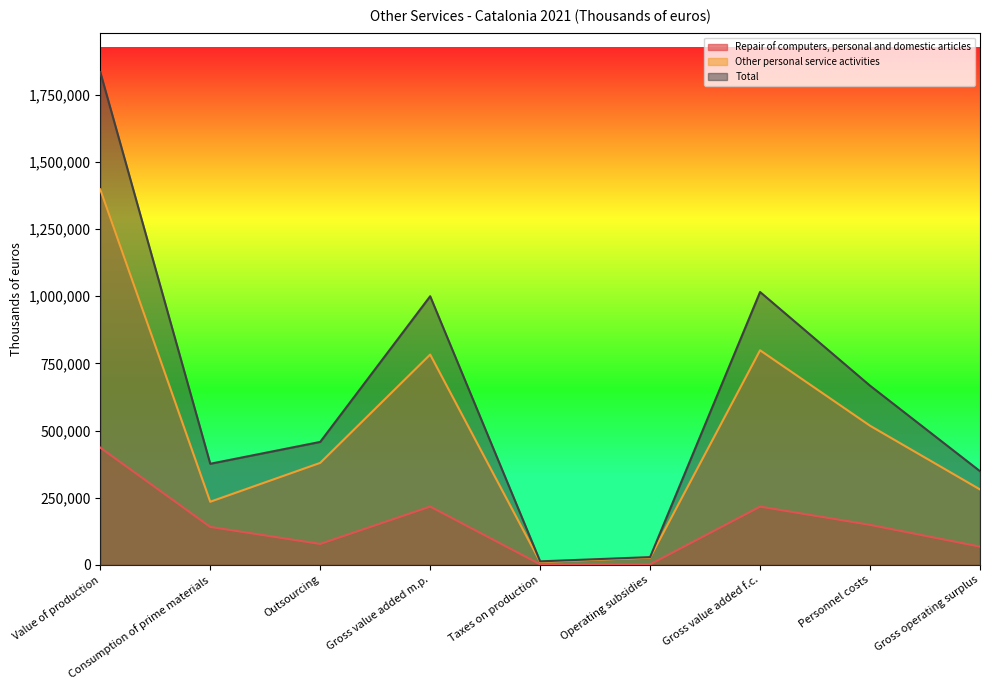

The Total series shows 2700437 at Value of production. True or false?

False